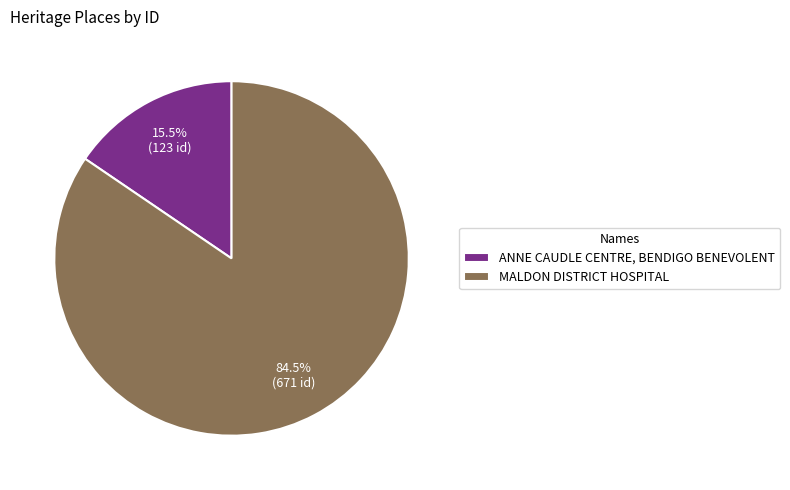

Rank the categories by value from highest to lowest.

MALDON DISTRICT HOSPITAL, ANNE CAUDLE CENTRE, BENDIGO BENEVOLENT